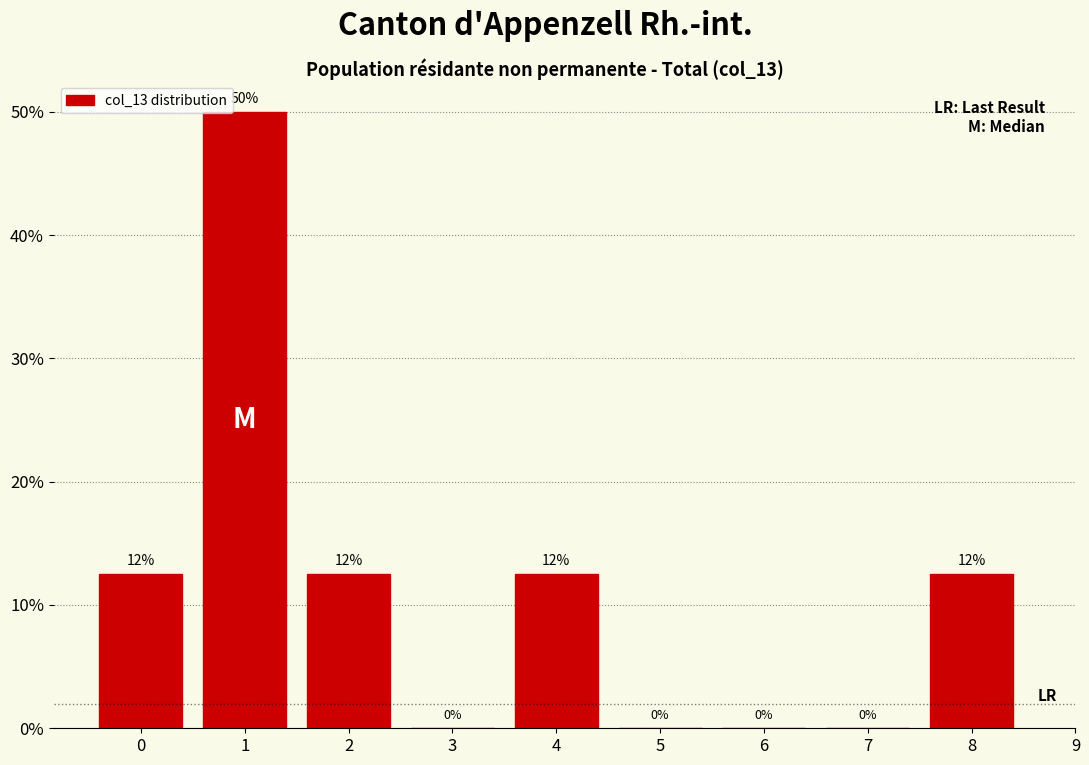

Which range on the x-axis has the tallest bar?

0.5 to 1.5